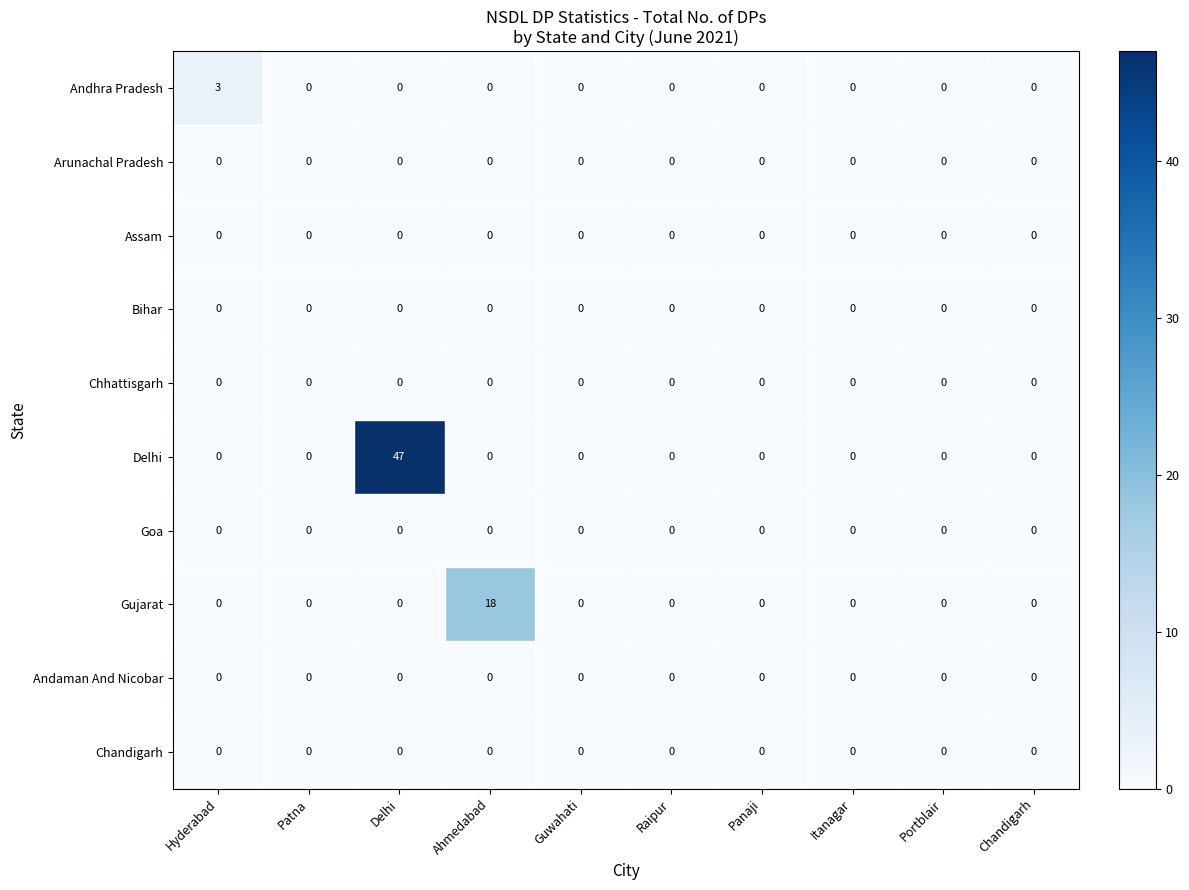

What is the maximum value shown in the chart?

47